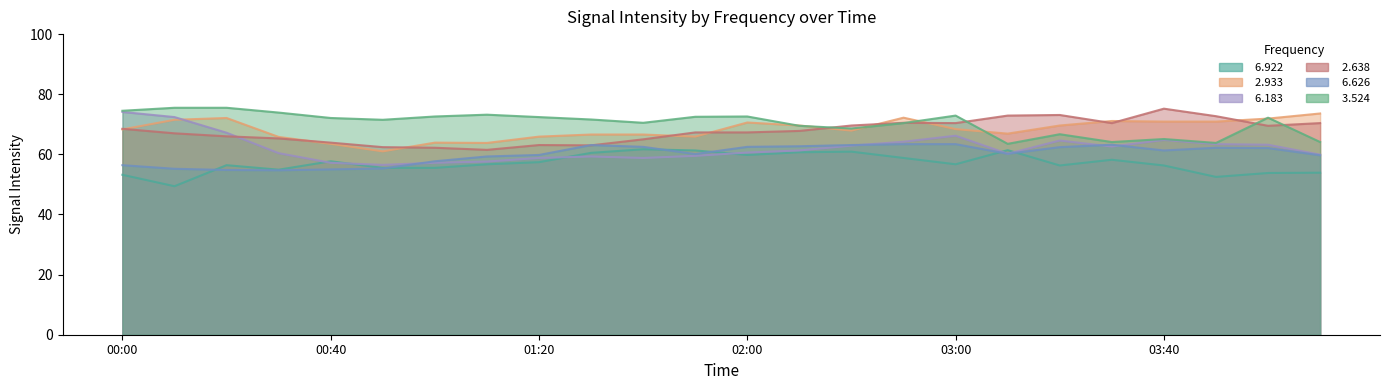

How many lines are shown in the chart?

6